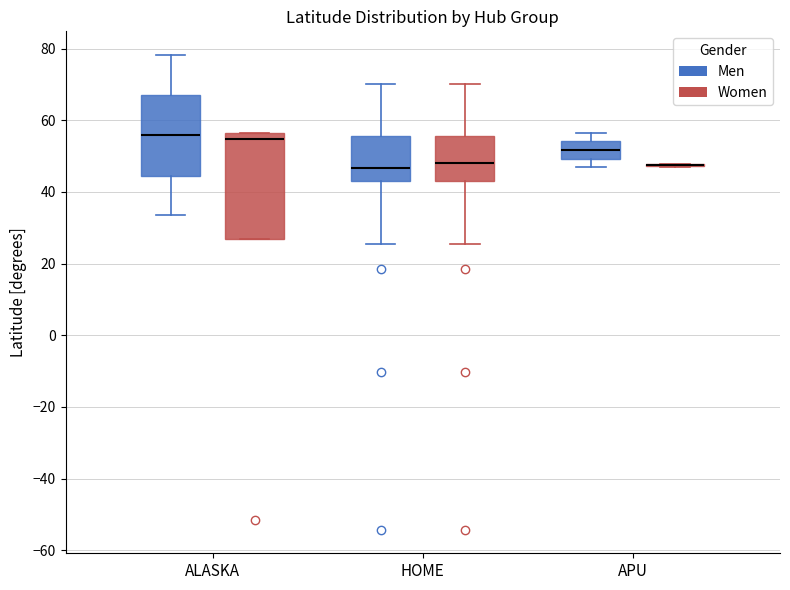

Where does the lower whisker of the box for HOME (Women) end on the y-axis? The values are not printed on the chart, so give them approximately, as read against the axis.

26